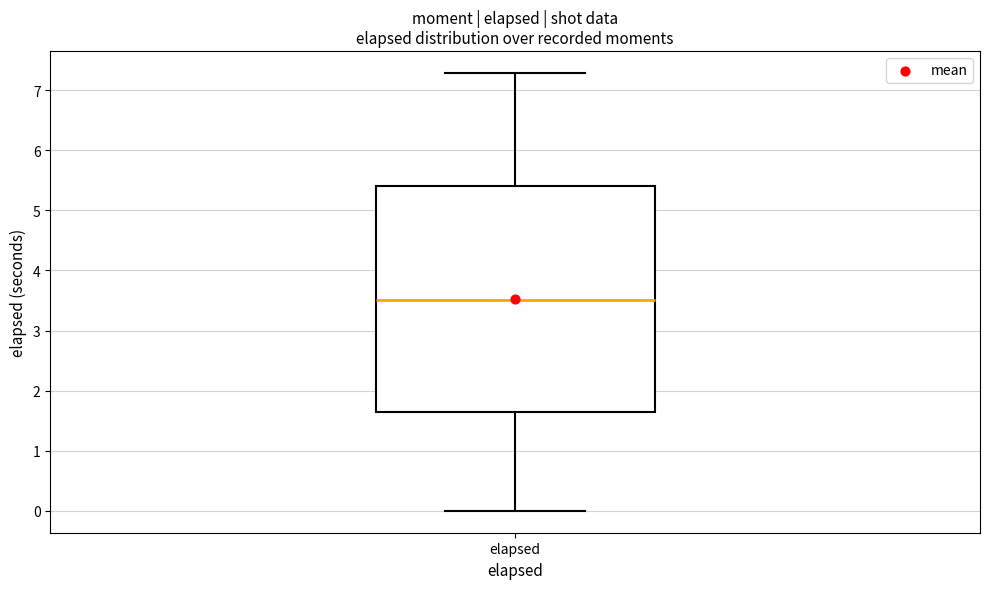

Transcribe this box plot: give where the median line is, the range the box spans, and where the two whiskers end, as read against the y-axis. The values are not printed on the chart, so give them approximately, as read against the axis.

median 3.5, box 1.6 to 5.4, whiskers 0.0 to 7.3